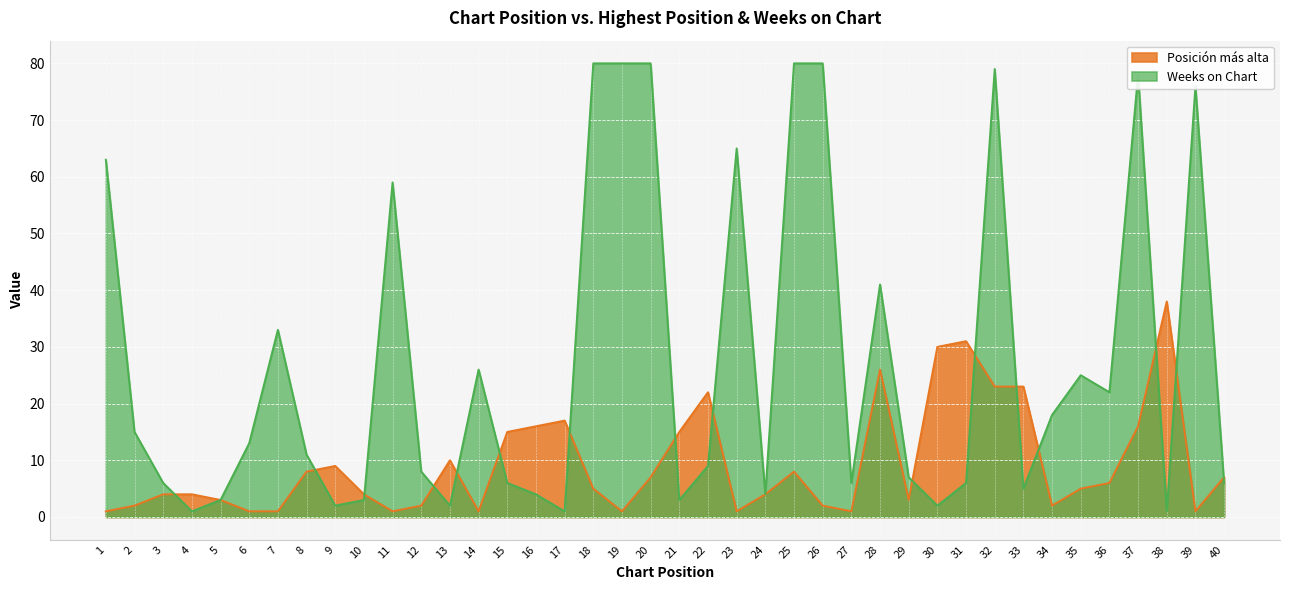

What is the sum of all Posicion mas alta values?

376